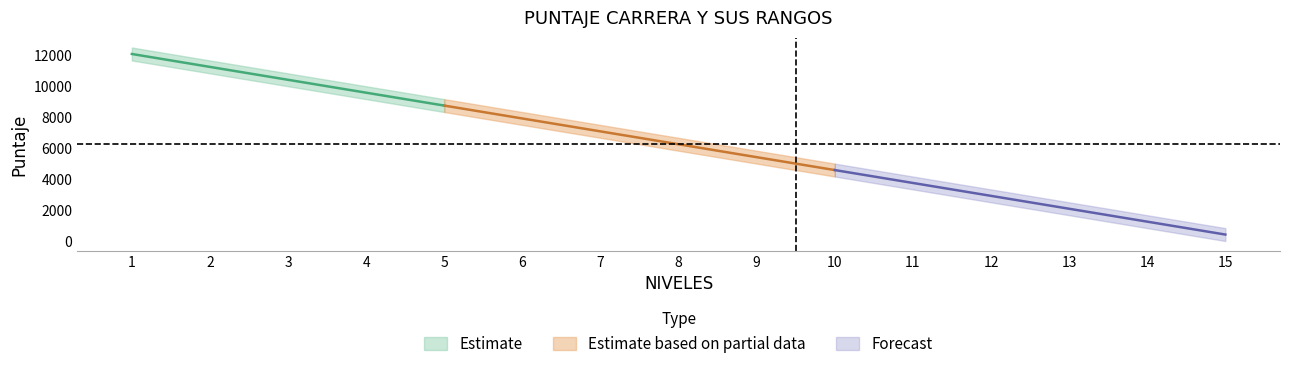

At which label does HASTA first exceed 6664?

1